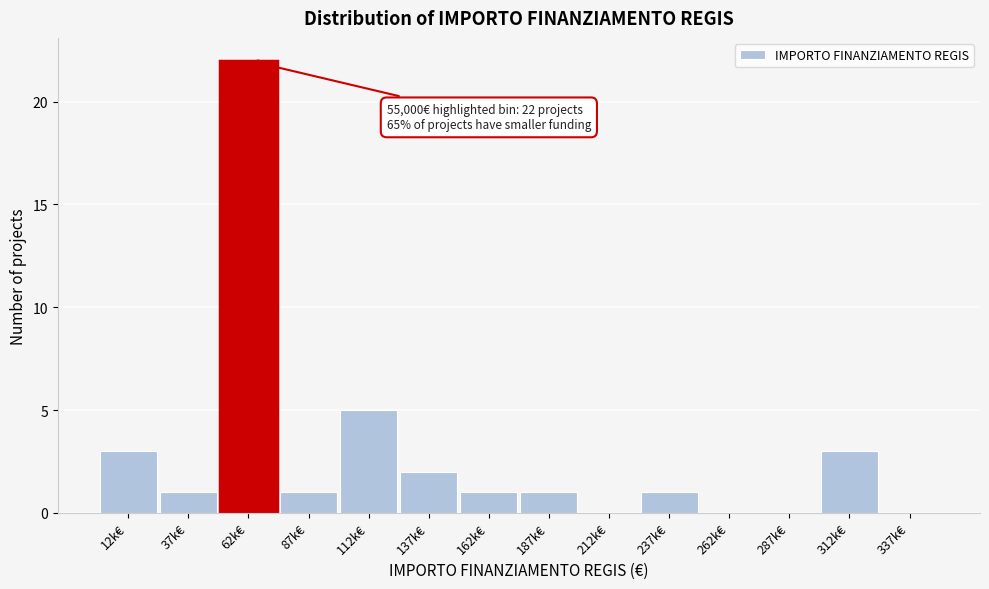

Reading right to left, list all the values displayed in this chart.

337k€=0	312k€=3	287k€=0	262k€=0	237k€=1	212k€=0	187k€=1	162k€=1	137k€=2	112k€=5	87k€=1	62k€=22	37k€=1	12k€=3